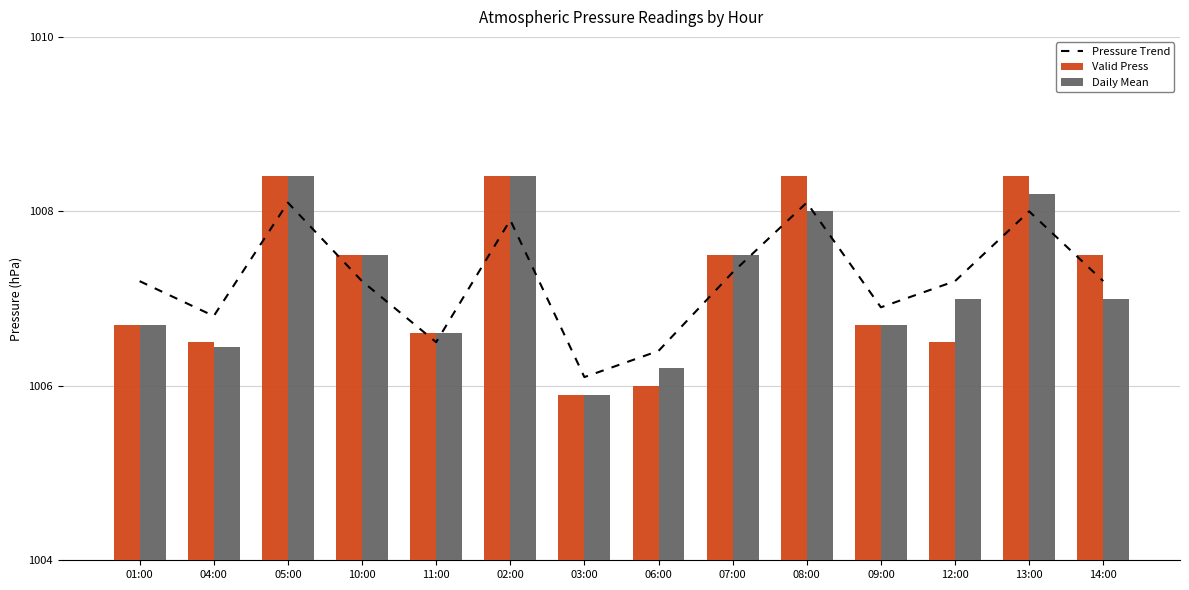

List the labels in order of Pressure Trend value, smallest first.

03:00, 06:00, 11:00, 04:00, 09:00, 01:00, 10:00, 12:00, 14:00, 07:00, 02:00, 13:00, 05:00, 08:00